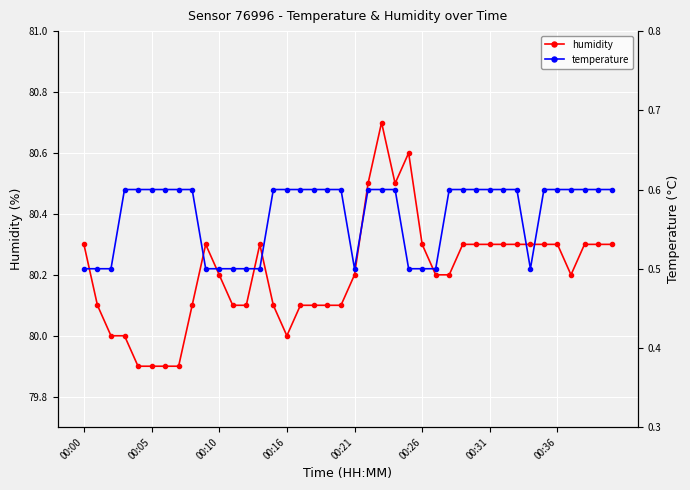

Which has a higher value, 11 or 32?

32